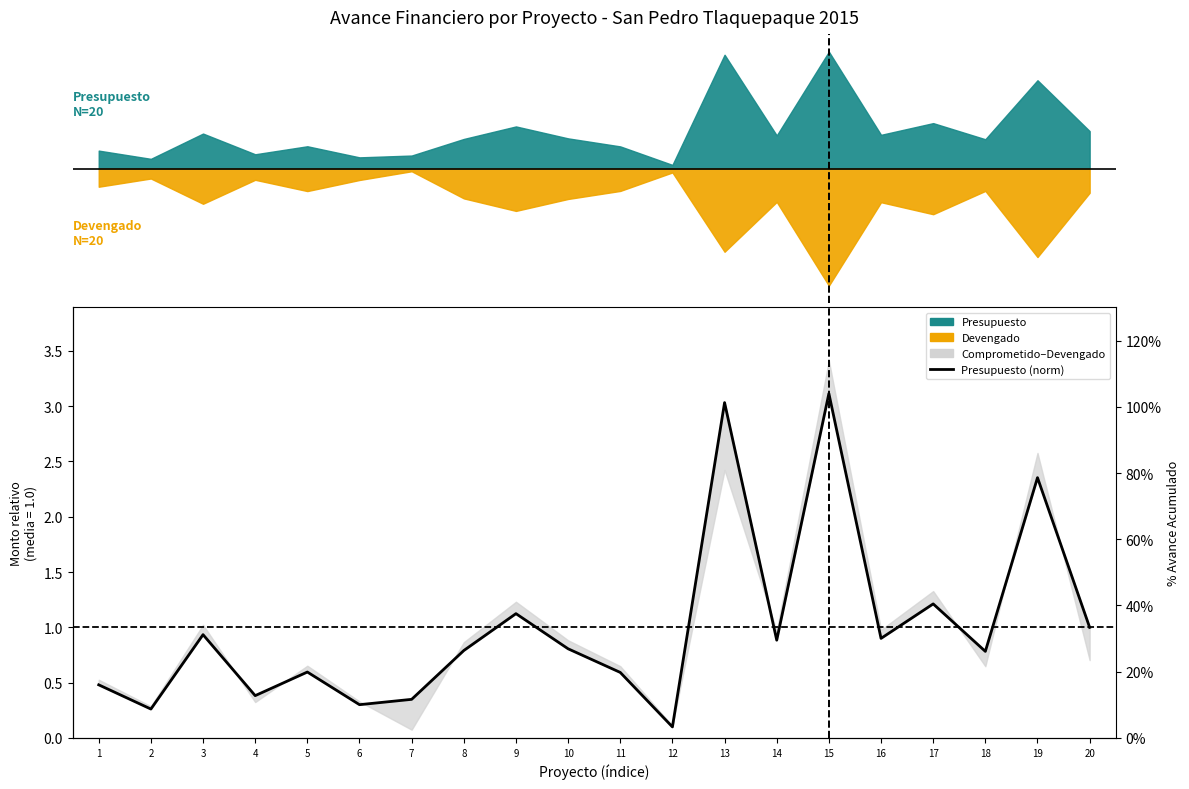

What is the value of the 18th point from the left?

0.8